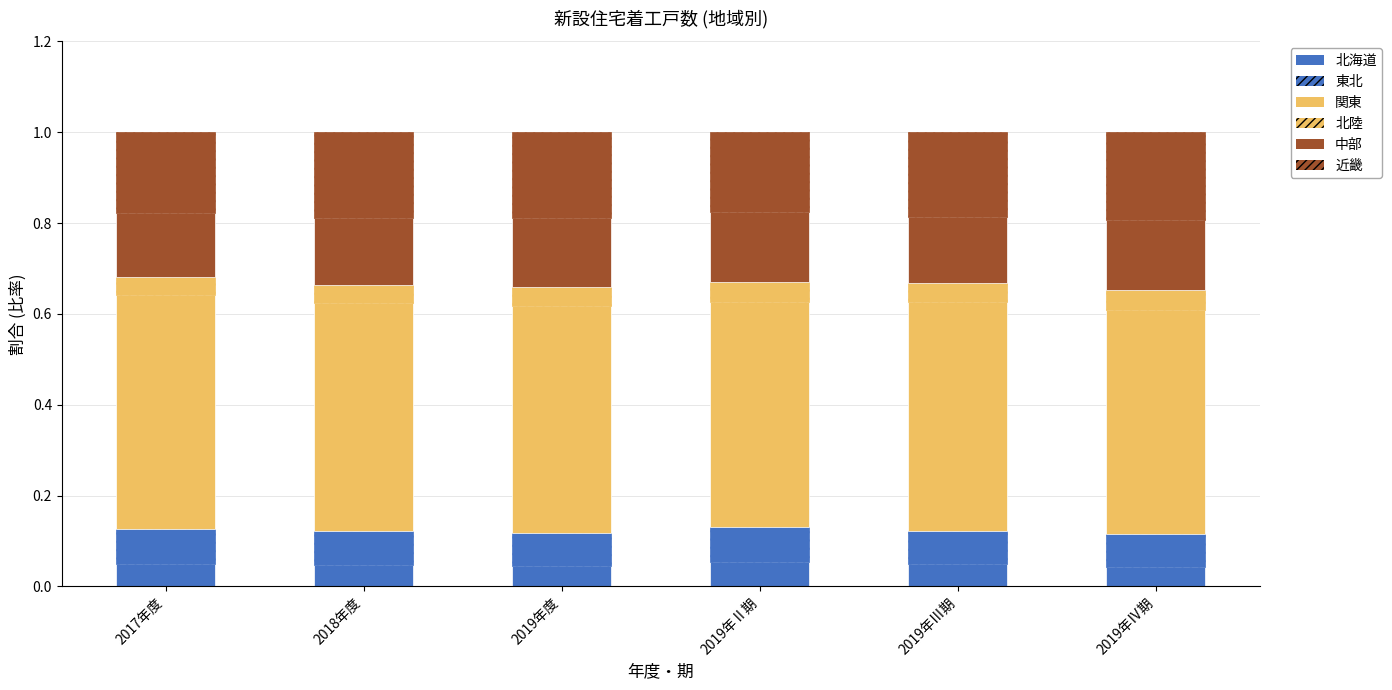

How many series are shown in this chart?

6